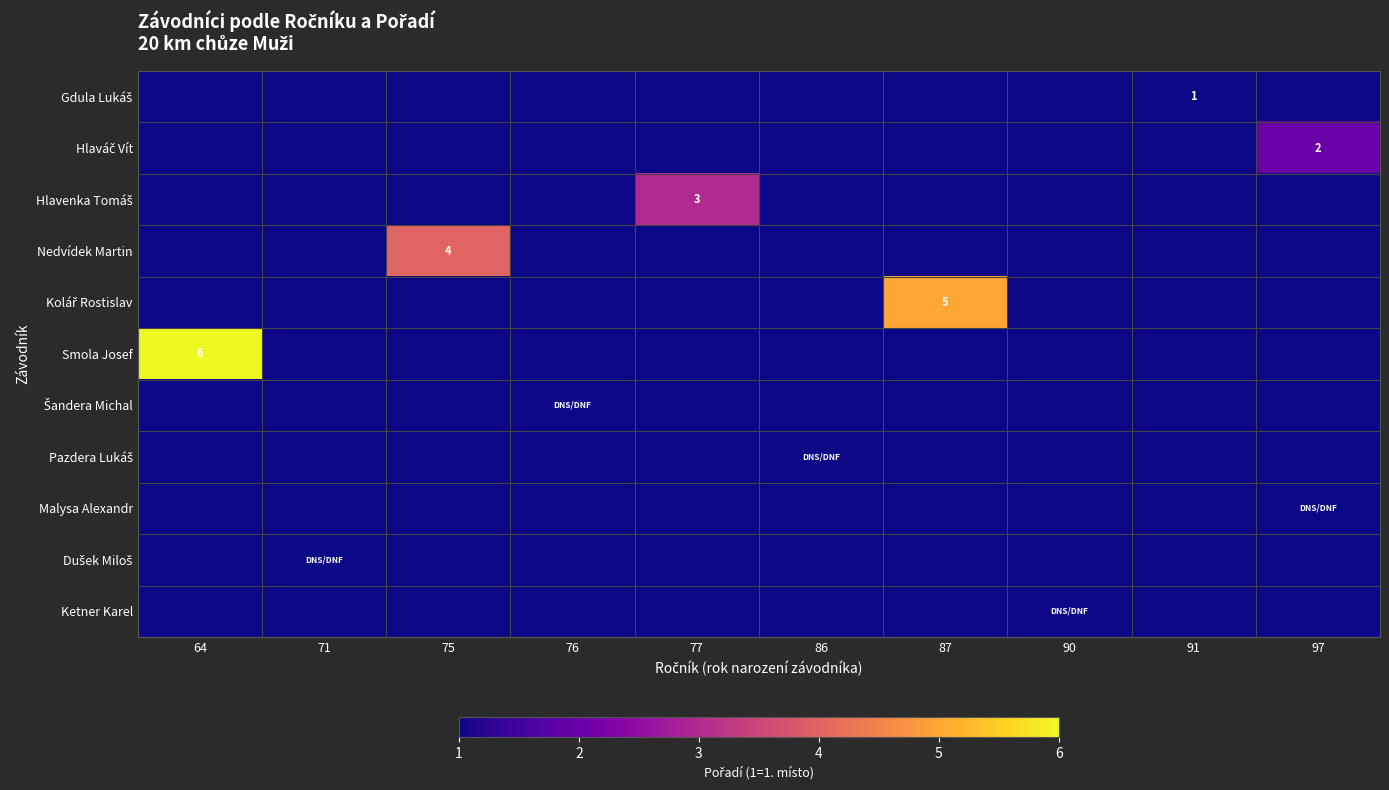

Count the number of categories in the chart.

10